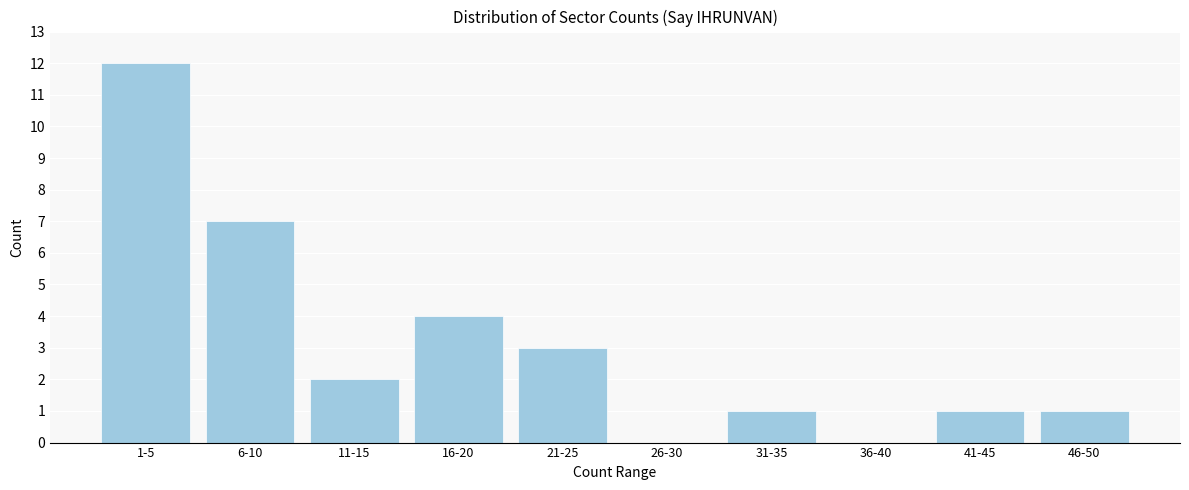

Reading right to left, what are all the values shown in this chart?

46-50=1	41-45=1	36-40=0	31-35=1	26-30=0	21-25=3	16-20=4	11-15=2	6-10=7	1-5=12